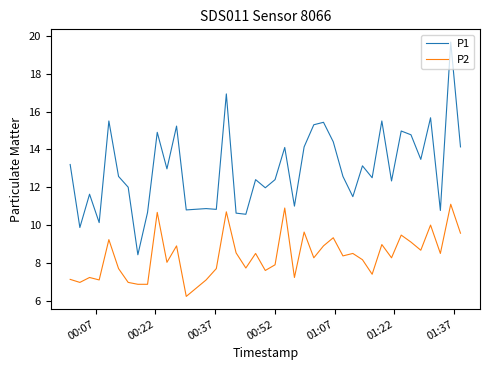

Which series has the widest spread of values?

P1